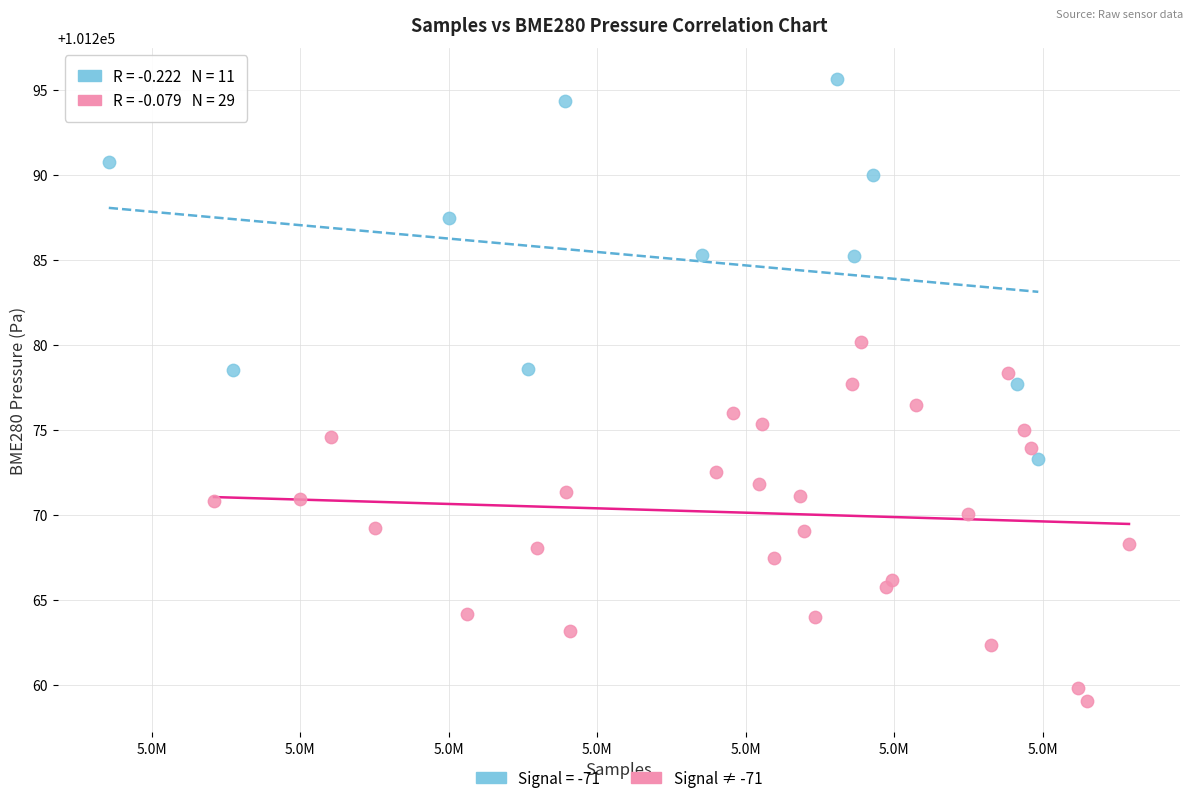

Which series contains the highest Y value?

Signal = -71